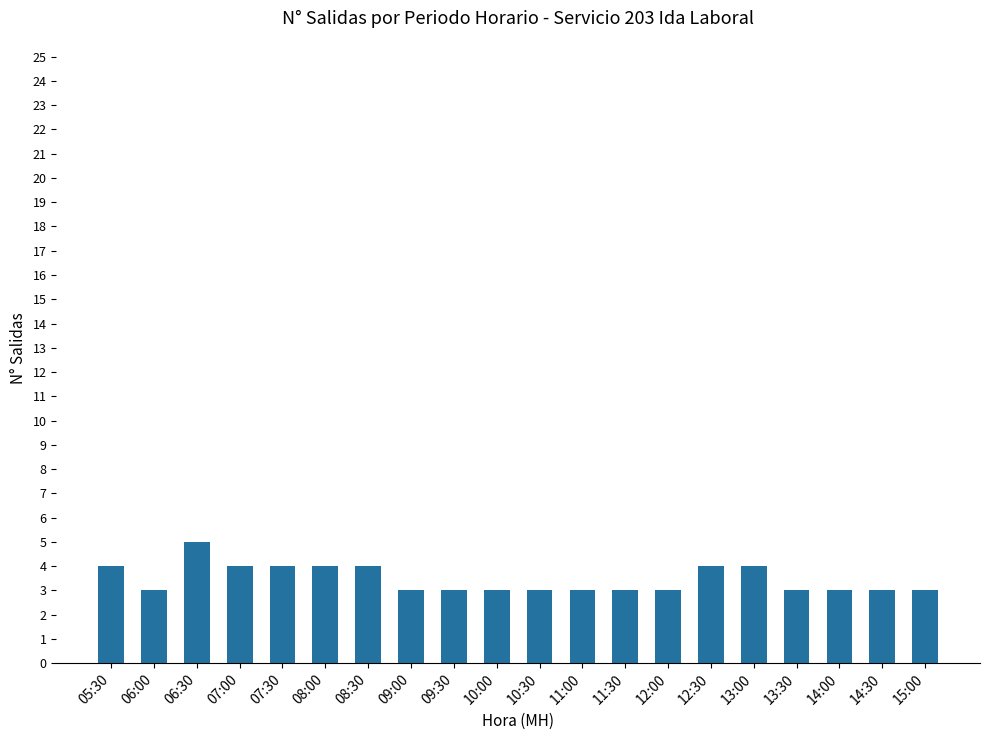

What is the average value?

3